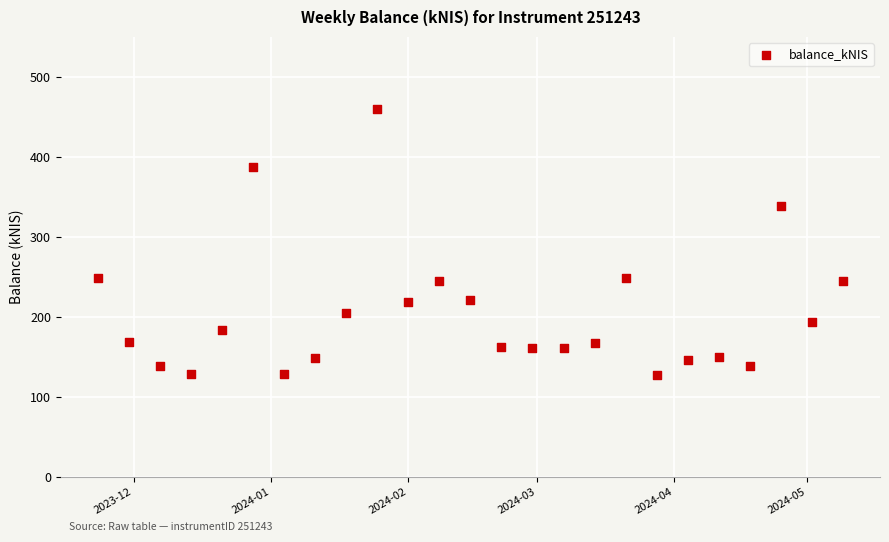

What is the range of X values (max minus min)?

168.0